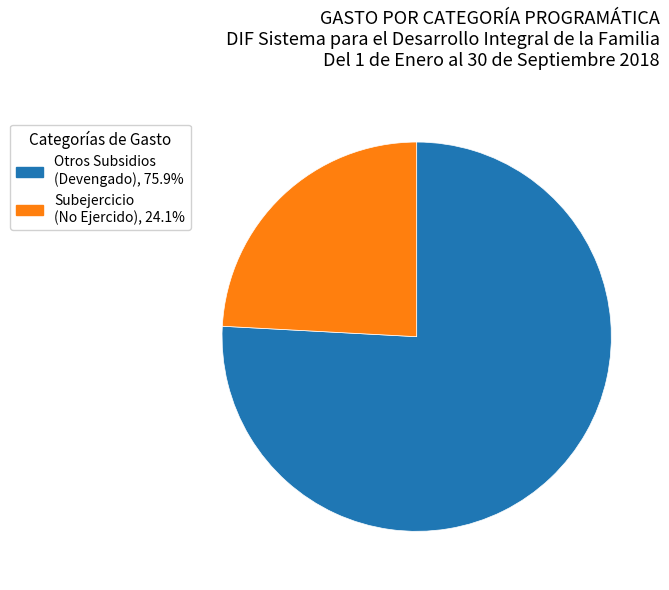

Is there a majority slice in this chart?

Yes